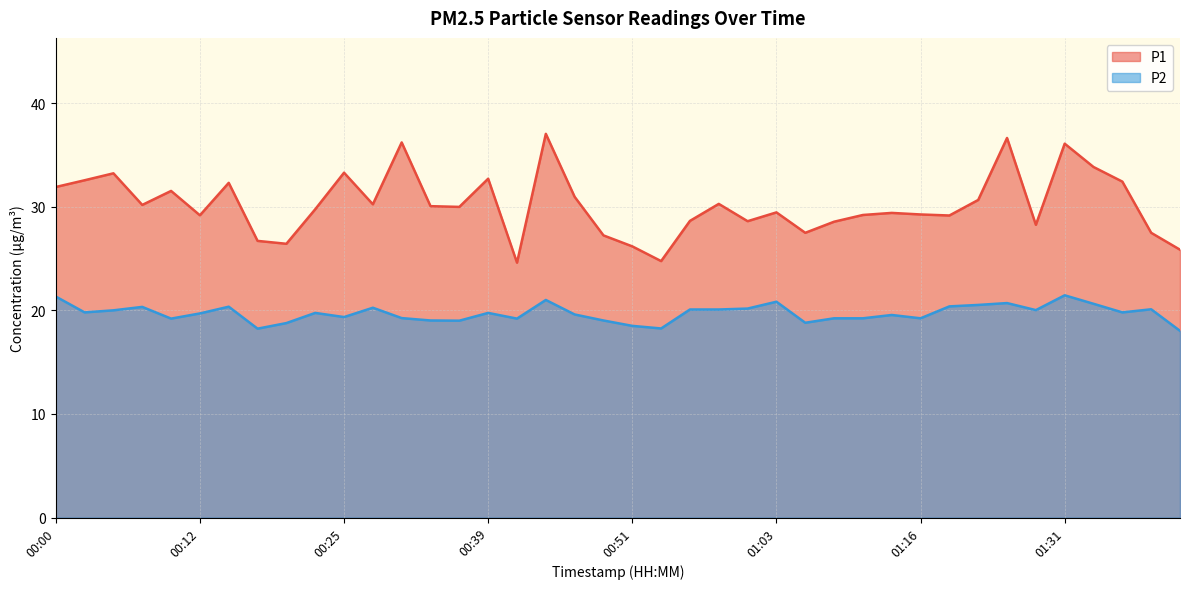

What are all the series names shown in the legend?

P1, P2